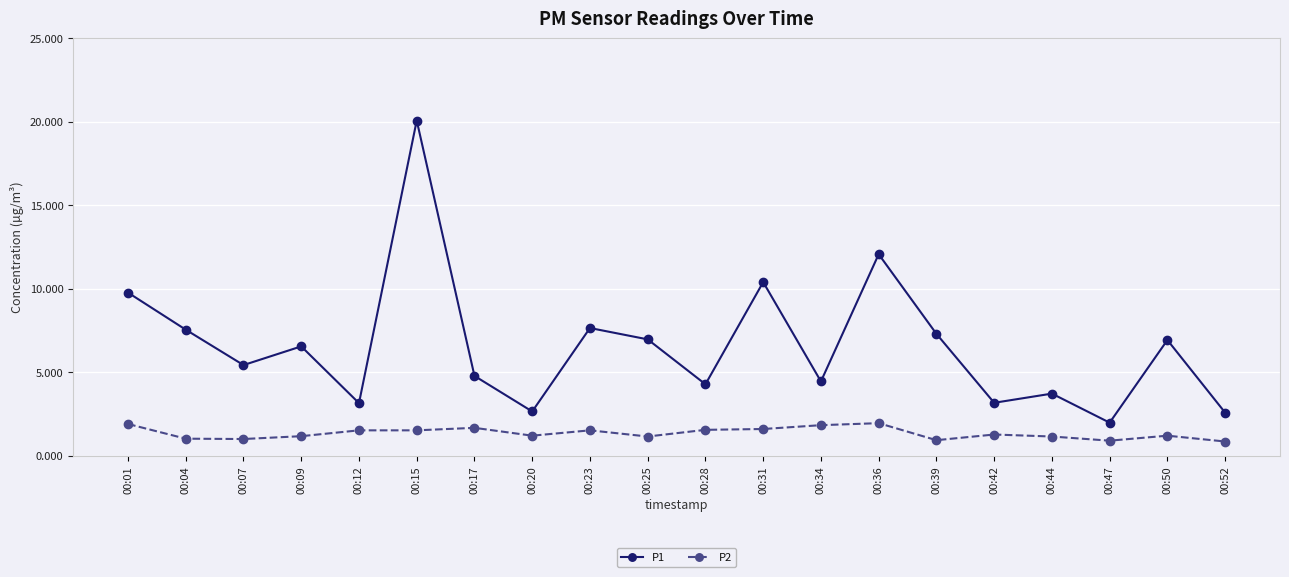

What is the total value across all series at 00:31?

12.0